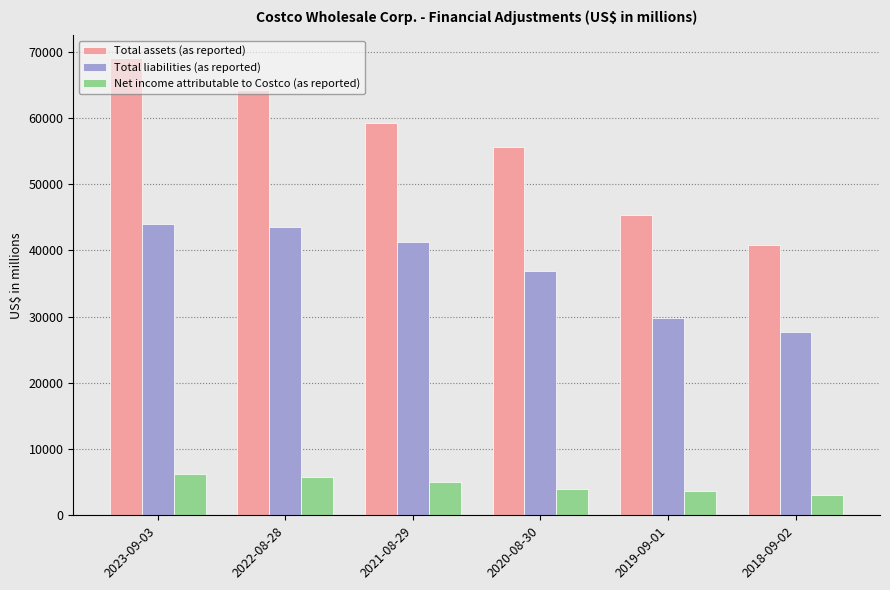

What is the minimum value shown in the chart?

3134